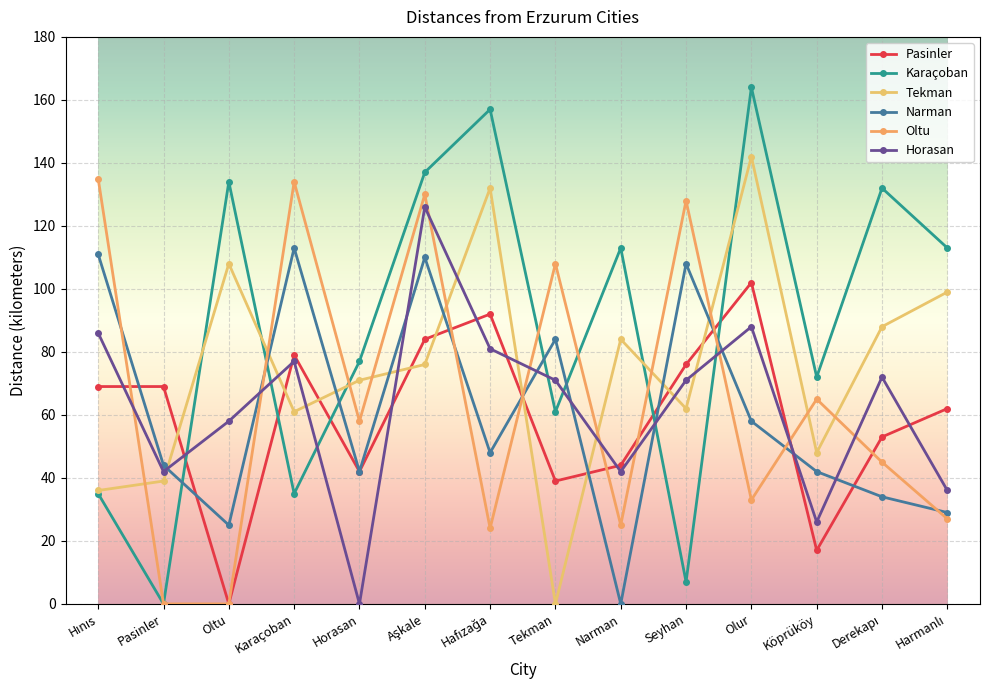

Which category has the lowest value in the Pasinler series?

Oltu